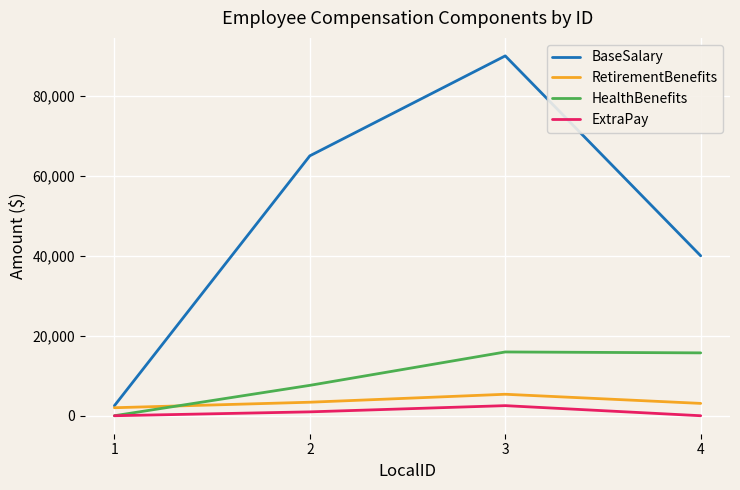

Between which two adjacent categories do HealthBenefits and RetirementBenefits first intersect?

1 and 2